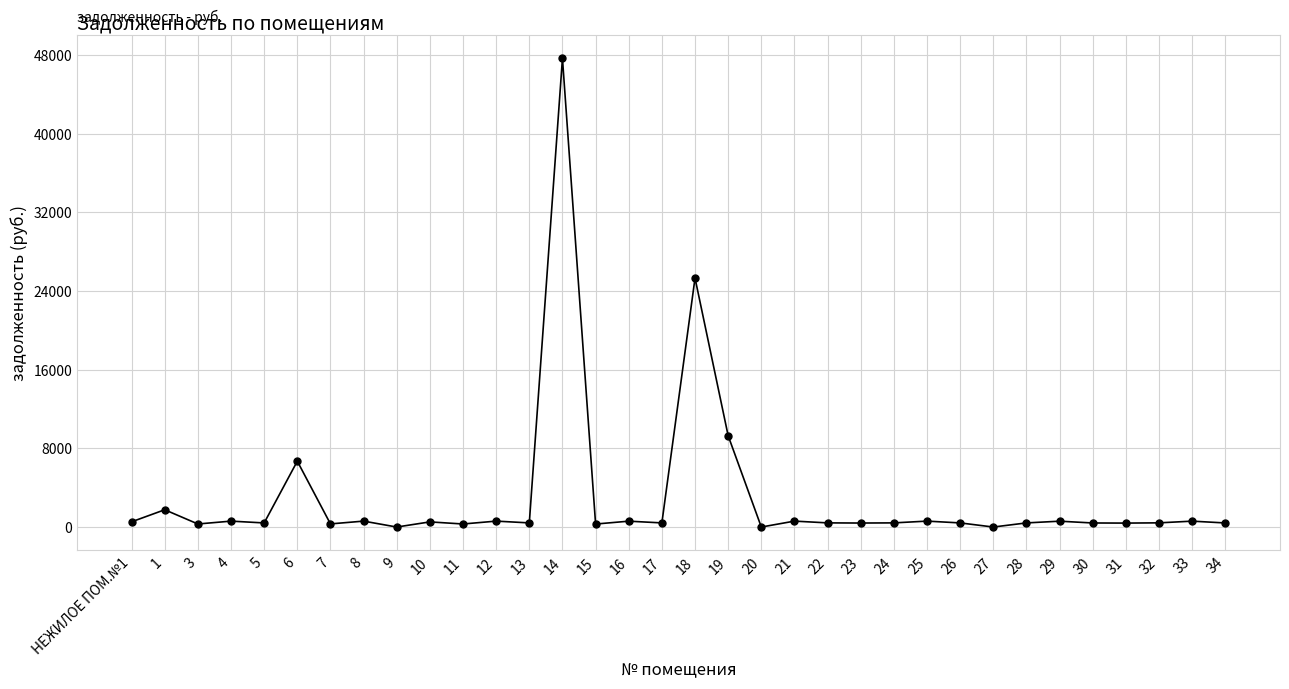

True or false: the data shows 426.4 at 32.

True